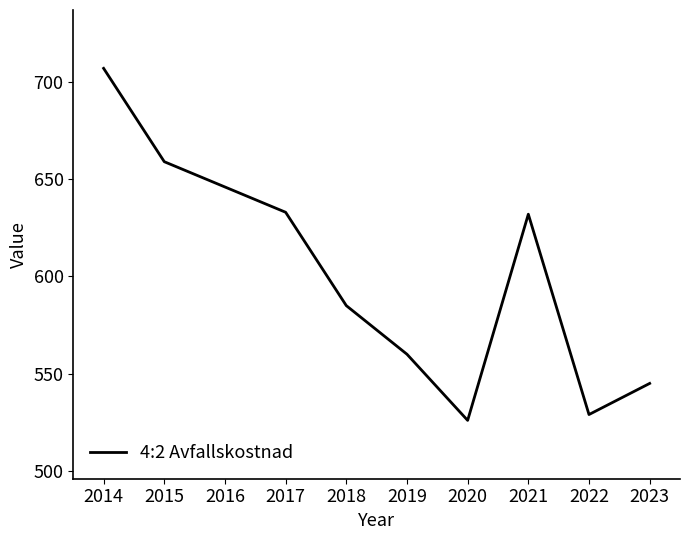

Reading right to left, extract all data points from this chart.

2023=545	2022=529	2021=632	2020=526	2019=560	2018=585	2017=633	2016=646	2015=659	2014=707